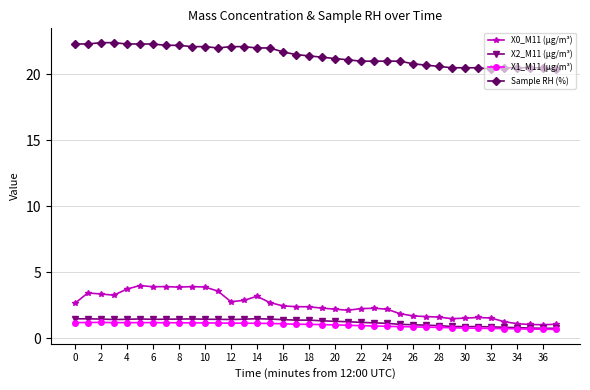

Which series has the largest total across all categories?

Sample RH (%)